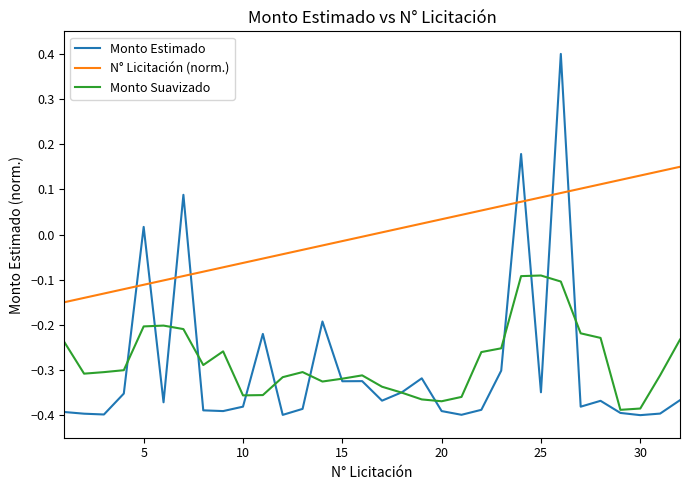

What is the greatest value displayed?

0.4